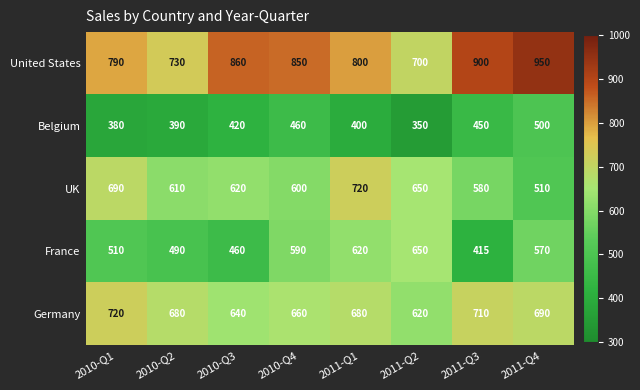

At 2010-Q1, list the series in order from largest to smallest.

United States, Germany, UK, France, Belgium